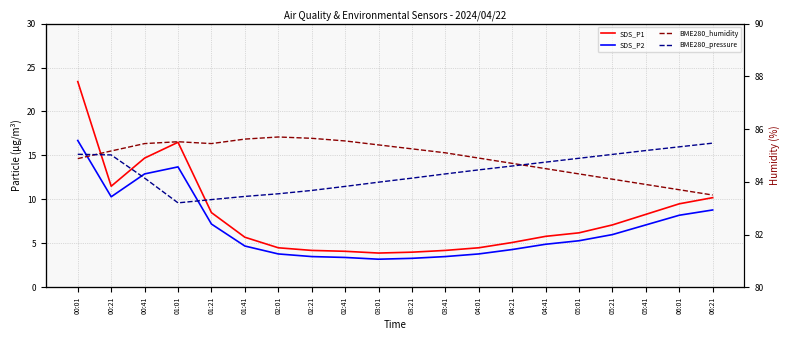

Reading left to right, transcribe all the data shown in this chart.

SDS_P1: 00:01=23.4	00:21=11.5	00:41=14.7	01:01=16.5	01:21=8.5	01:41=5.7	02:01=4.5	02:21=4.2	02:41=4.1	03:01=3.9	03:21=4.0	03:41=4.2	04:01=4.5	04:21=5.1	04:41=5.8	05:01=6.2	05:21=7.1	05:41=8.3	06:01=9.5	06:21=10.2
SDS_P2: 00:01=16.7	00:21=10.3	00:41=12.9	01:01=13.7	01:21=7.2	01:41=4.7	02:01=3.8	02:21=3.5	02:41=3.4	03:01=3.2	03:21=3.3	03:41=3.5	04:01=3.8	04:21=4.3	04:41=4.9	05:01=5.3	05:21=6.0	05:41=7.1	06:01=8.2	06:21=8.8
BME280_humidity: 00:01=84.9	00:21=85.2	00:41=85.5	01:01=85.5	01:21=85.5	01:41=85.6	02:01=85.7	02:21=85.7	02:41=85.5	03:01=85.4	03:21=85.2	03:41=85.1	04:01=84.9	04:21=84.7	04:41=84.5	05:01=84.3	05:21=84.1	05:41=83.9	06:01=83.7	06:21=83.5
BME280_pressure: 00:01=97175.7	00:21=97175.3	00:41=97162.1	01:01=97148.0	01:21=97149.9	01:41=97151.7	02:01=97153.2	02:21=97155.1	02:41=97157.4	03:01=97159.8	03:21=97162.1	03:41=97164.5	04:01=97166.8	04:21=97169.0	04:41=97171.2	05:01=97173.4	05:21=97175.6	05:41=97177.8	06:01=97179.9	06:21=97182.0